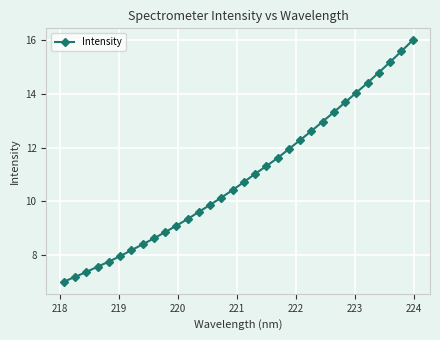

What is the maximum value shown in the chart?

16.0